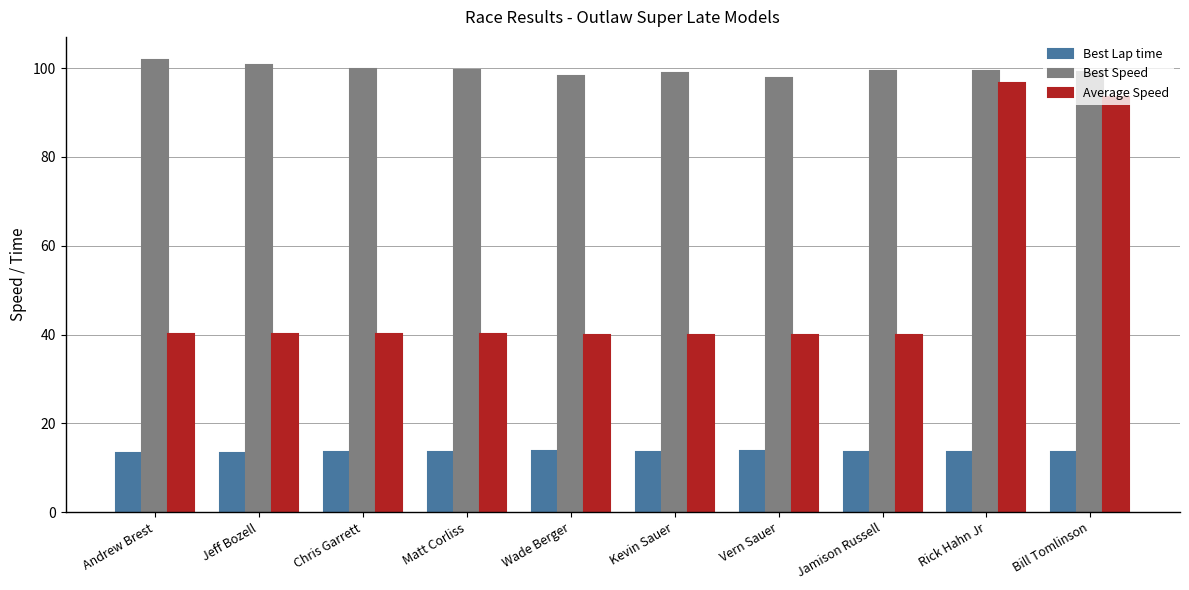

What is the difference between the Best Speed values at Kevin Sauer and Jamison Russell?

0.5